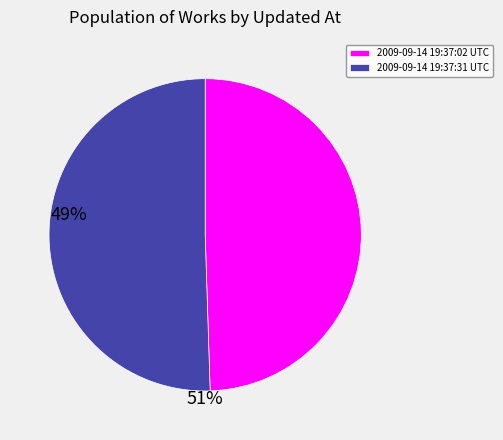

How many slices are in this pie chart?

2